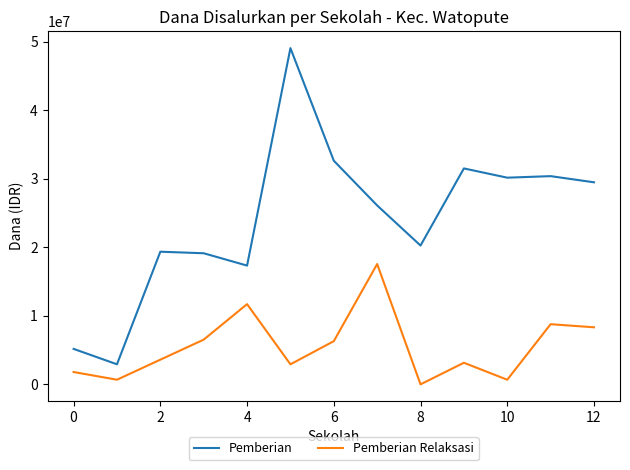

True or false: Pemberian Relaksasi and Pemberian cross at least once.

False